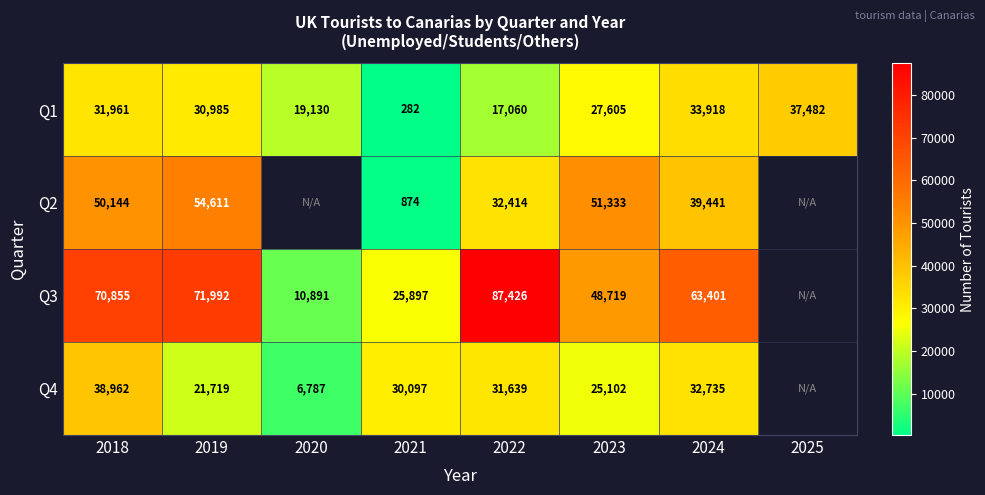

At which label does Q1 reach its peak?

2025